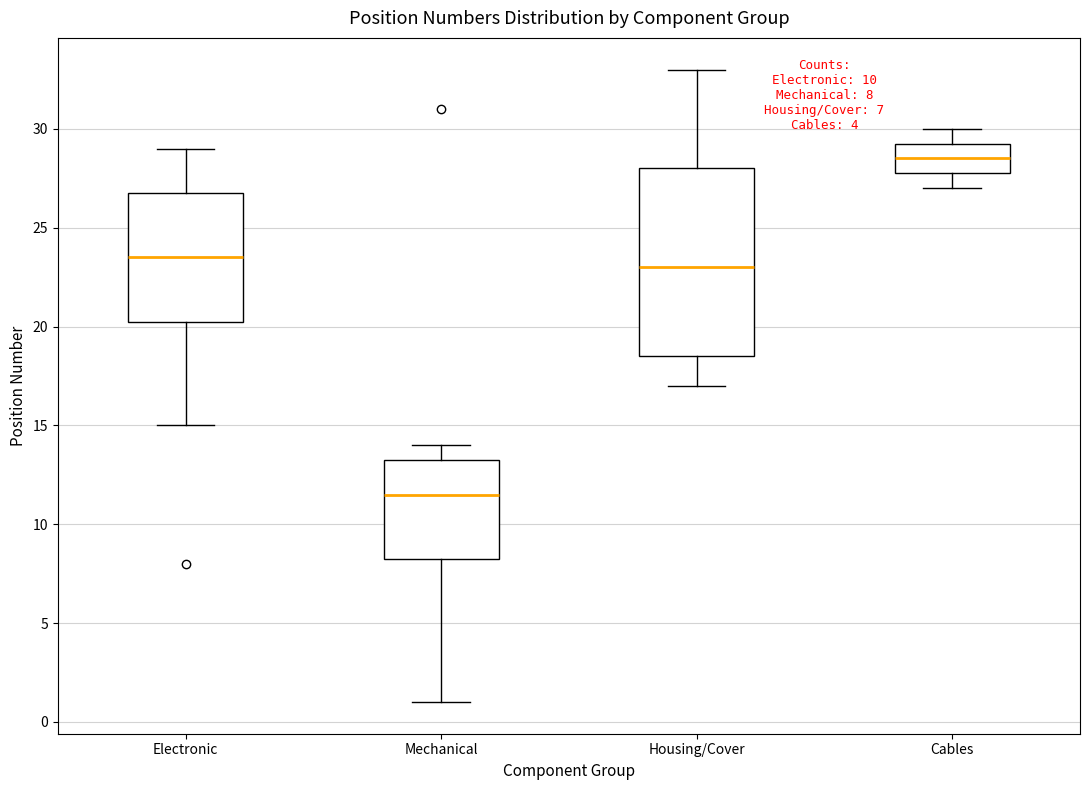

Comparing the boxes themselves (not the whiskers), which one is the tallest?

Housing/Cover